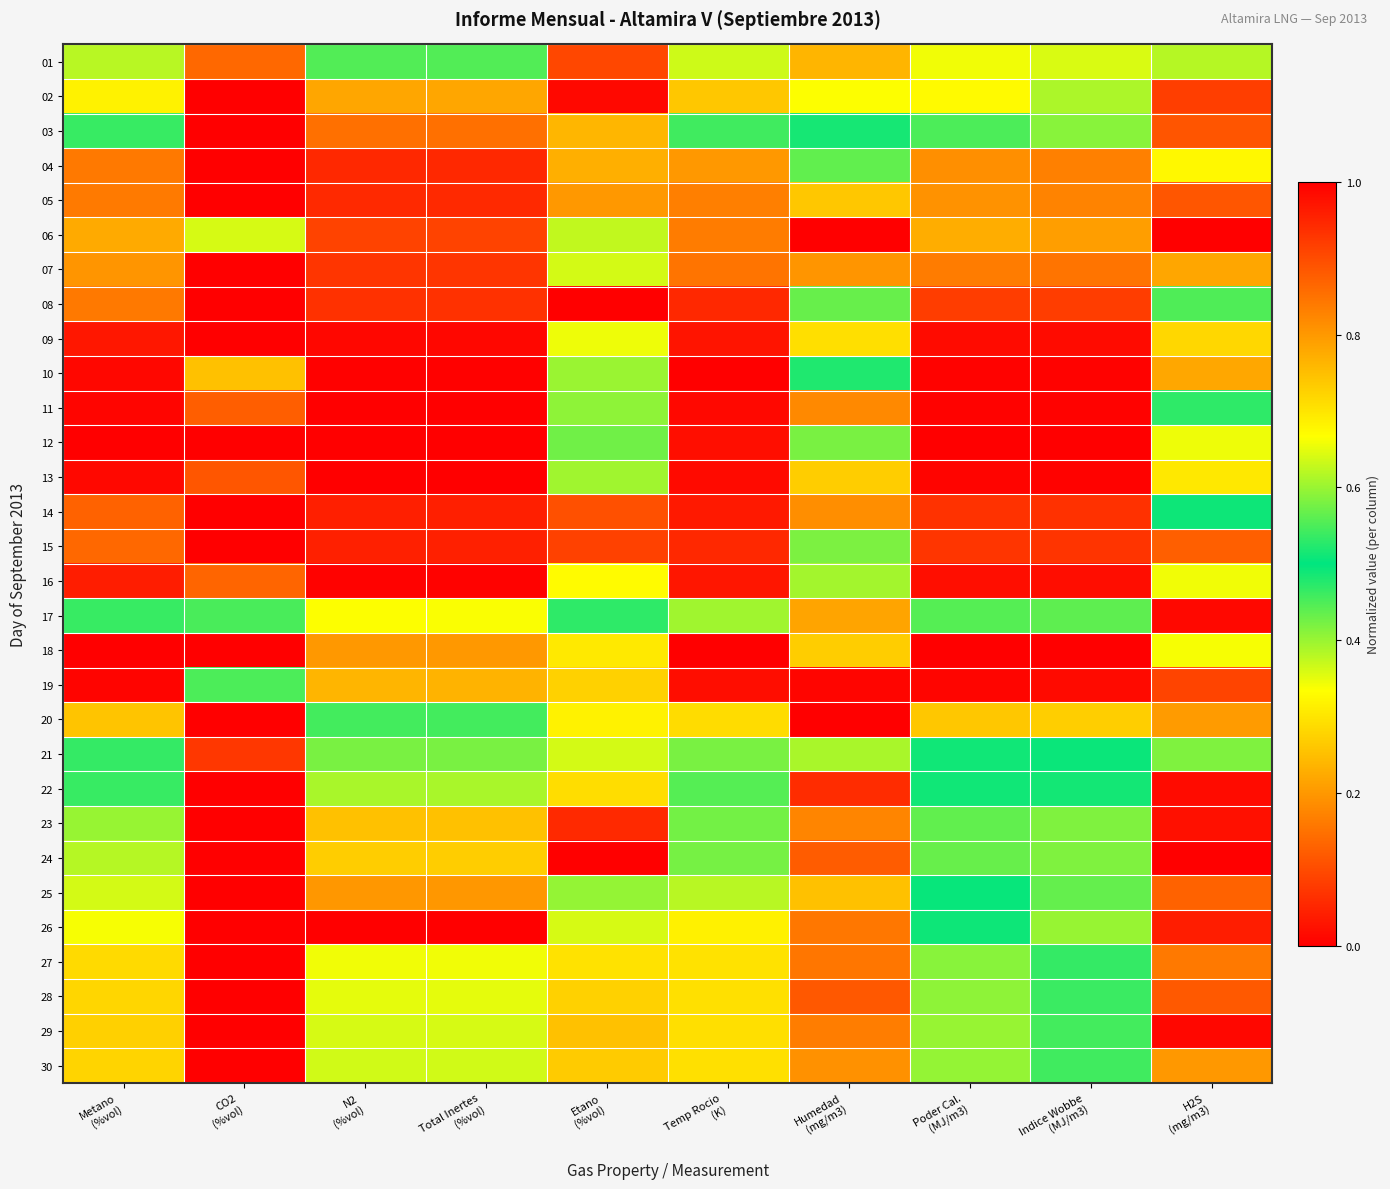

Rank the series at Indice Wobbe (MJ/m3) from highest to lowest value.

12, 11, 10, 13, 09, 16, 14, 15, 08, 07, 04, 05, 06, 03, 24, 23, 17, 29, 30, 28, 27, 22, 21, 25, 26, 02, 01, 20, 19, 18